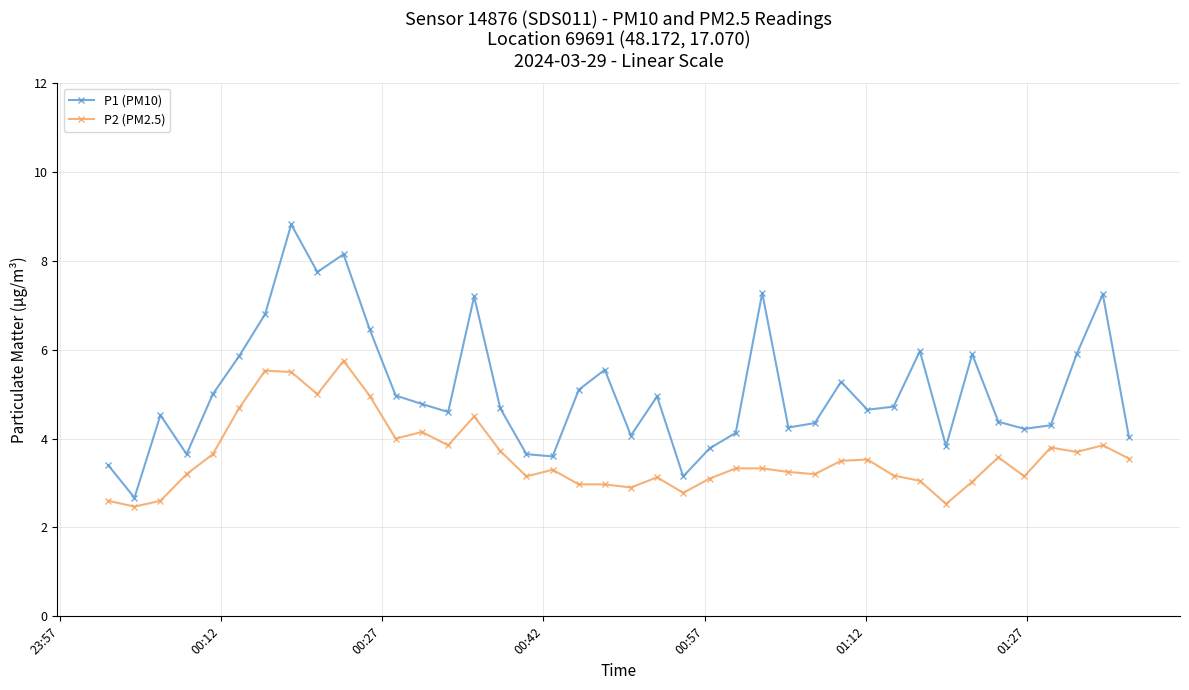

What is the sum of all P2 (PM2.5) values?

144.0